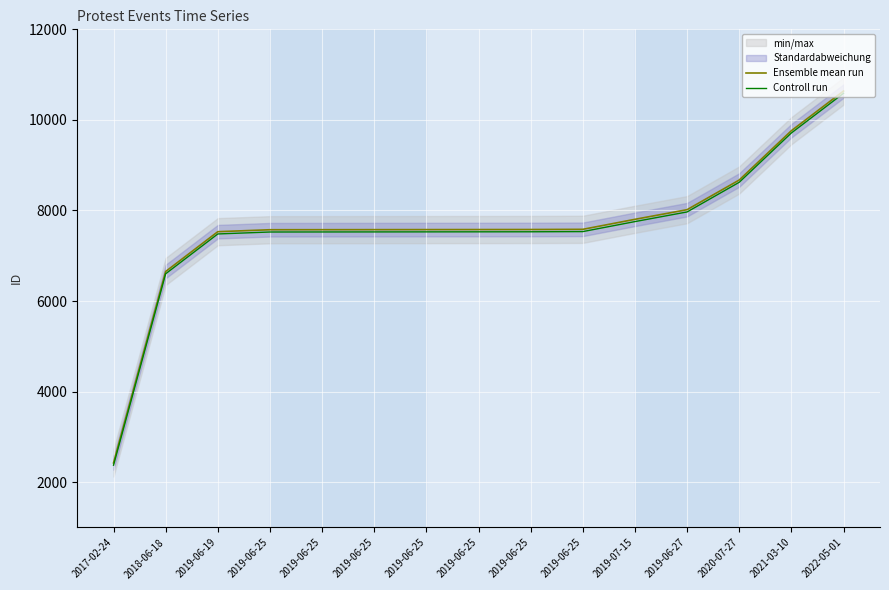

The value of Controll run at 2020-07-27 is 8622. True or false?

True